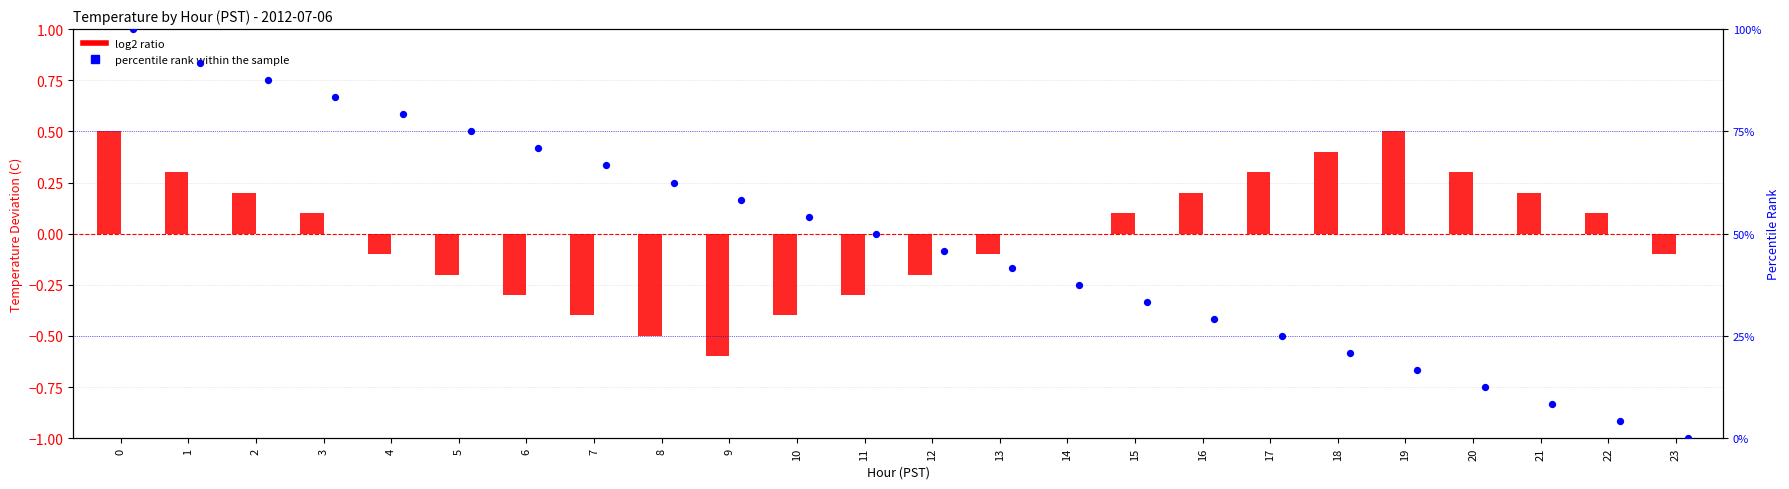

Which series contains the lowest Y value?

log2 ratio (deviation)